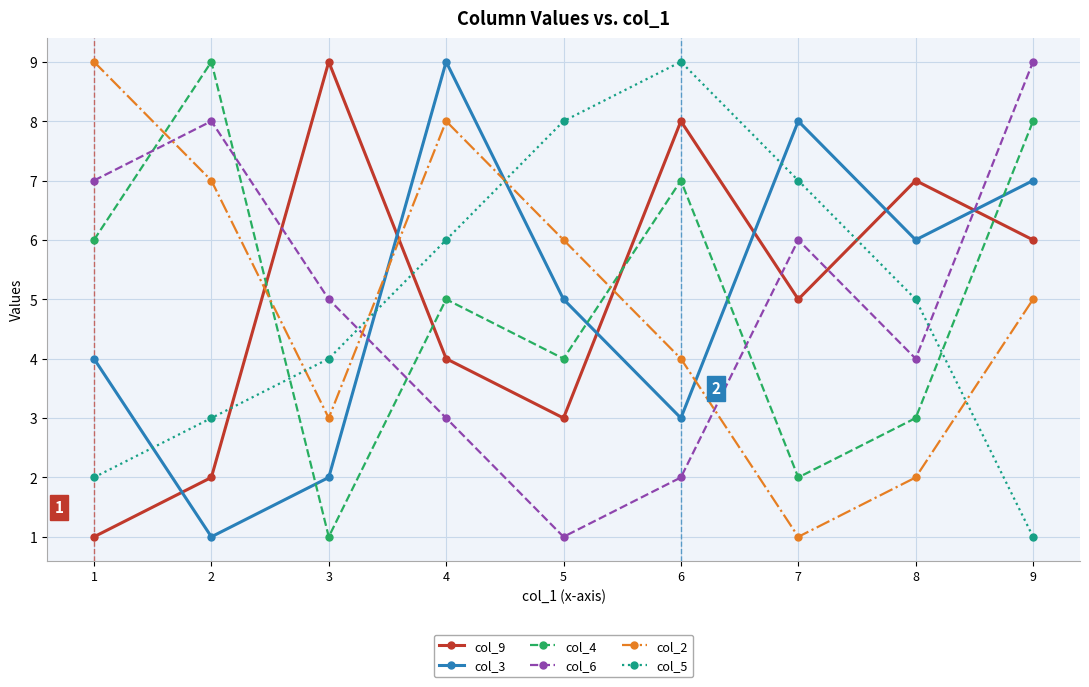

Reading right to left, transcribe all the data shown in this chart.

col_9: 9=6	8=7	7=5	6=8	5=3	4=4	3=9	2=2	1=1
col_3: 9=7	8=6	7=8	6=3	5=5	4=9	3=2	2=1	1=4
col_4: 9=8	8=3	7=2	6=7	5=4	4=5	3=1	2=9	1=6
col_6: 9=9	8=4	7=6	6=2	5=1	4=3	3=5	2=8	1=7
col_2: 9=5	8=2	7=1	6=4	5=6	4=8	3=3	2=7	1=9
col_5: 9=1	8=5	7=7	6=9	5=8	4=6	3=4	2=3	1=2